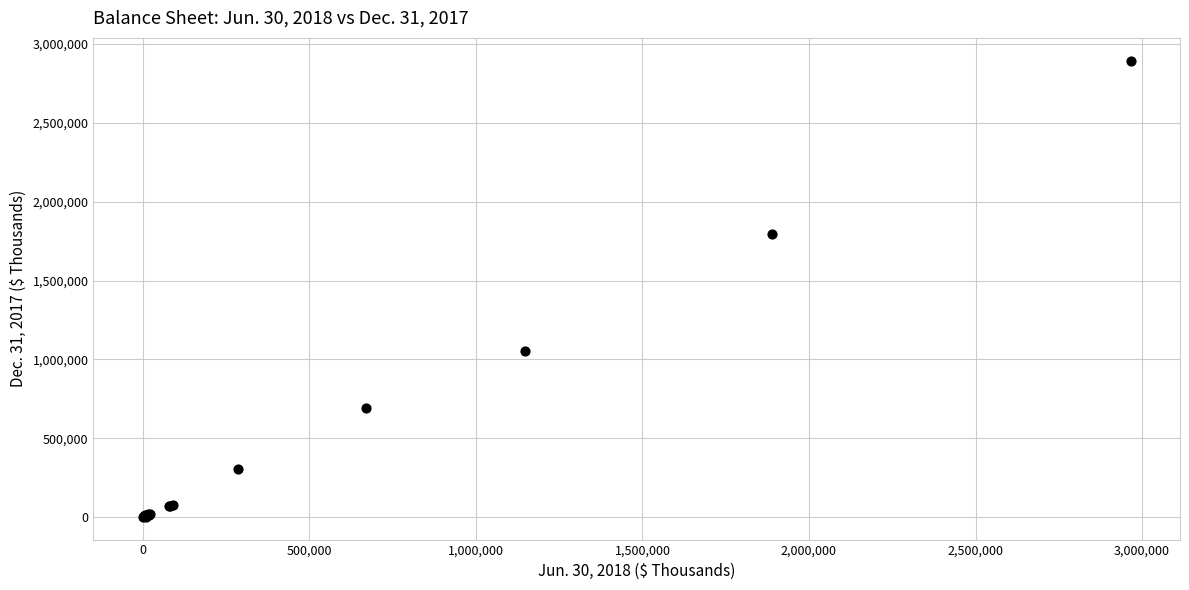

What Y value in the scatter plot is closest to 1447940?

1795129